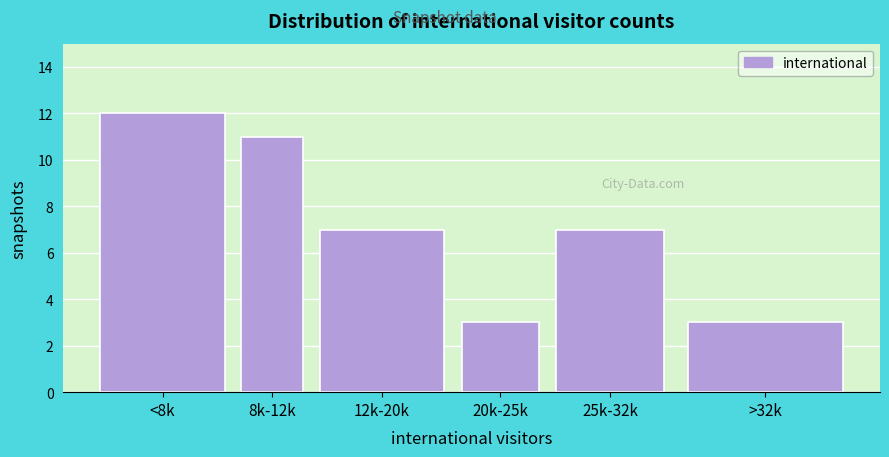

Reading right to left, list all the values displayed in this chart.

>32k=3	25k-32k=7	20k-25k=3	12k-20k=7	8k-12k=11	<8k=12